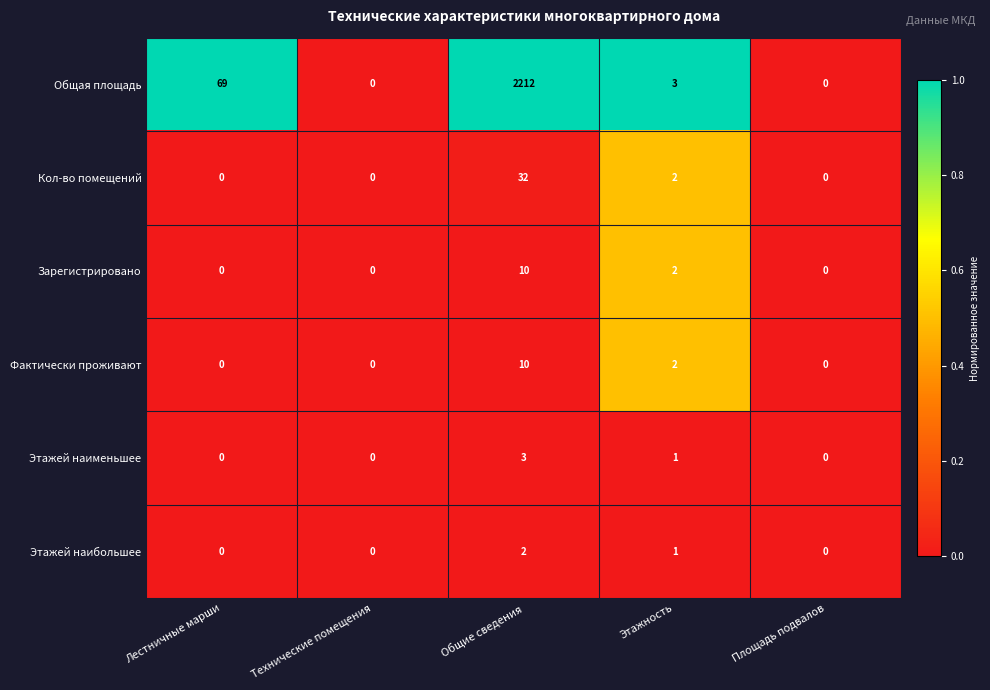

Reading right to left, transcribe all the data shown in this chart.

Общая площадь: 0	3	2212	0	69
Кол-во помещений: 0	2	32	0	0
Зарегистрировано: 0	2	10	0	0
Фактически проживают: 0	2	10	0	0
Этажей наименьшее: 0	1	3	0	0
Этажей наибольшее: 0	1	2	0	0